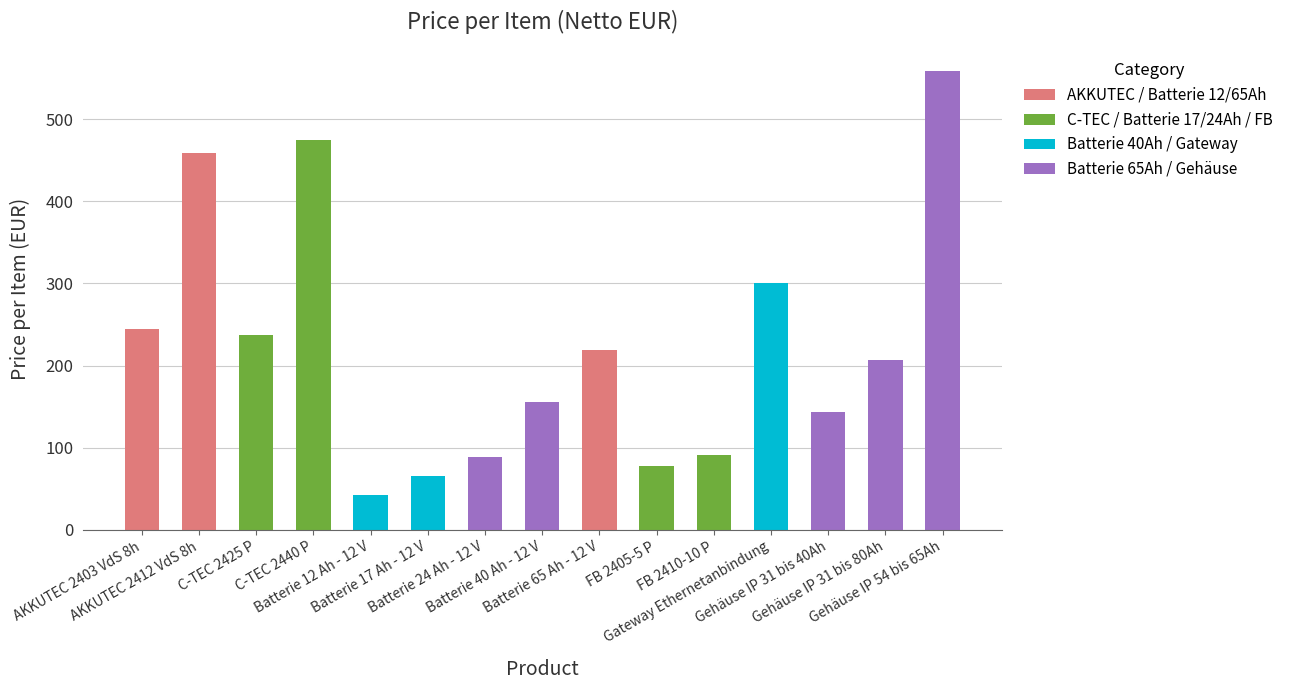

What is the sum of the values at Gehäuse IP 31 bis 80Ah and C-TEC 2425 P?

444